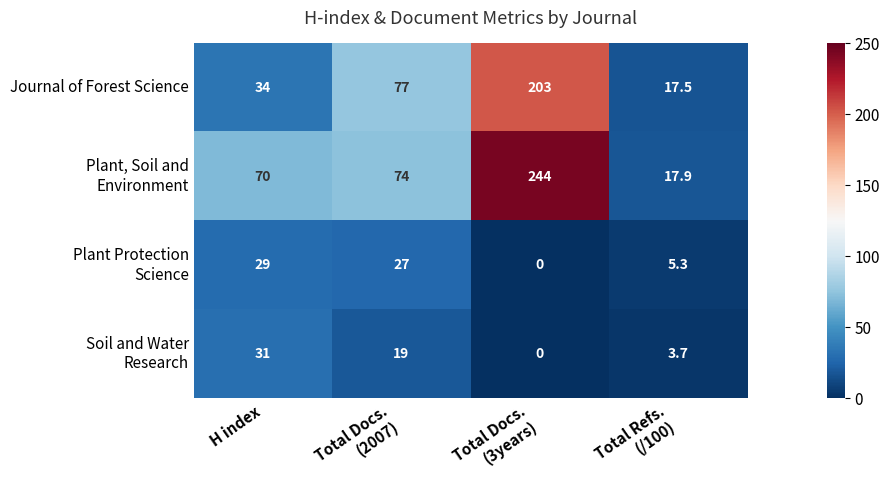

At how many categories does at least one series exceed 69?

3